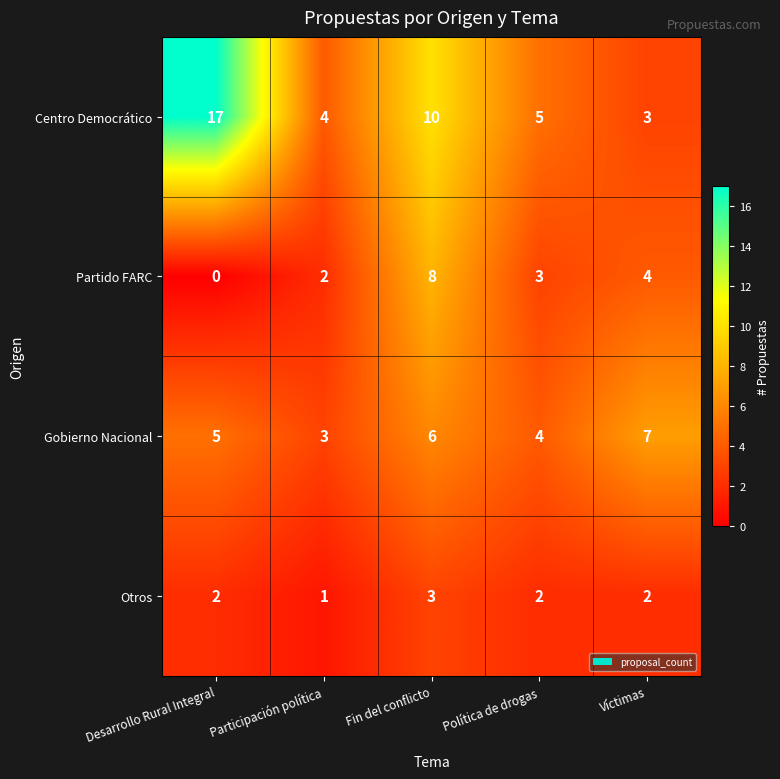

Reading left to right, transcribe all the data shown in this chart.

Centro Democrático: Desarrollo Rural Integral=17	Participación política=4	Fin del conflicto=10	Política de drogas=5	Víctimas=3
Partido FARC: Desarrollo Rural Integral=0	Participación política=2	Fin del conflicto=8	Política de drogas=3	Víctimas=4
Gobierno Nacional: Desarrollo Rural Integral=5	Participación política=3	Fin del conflicto=6	Política de drogas=4	Víctimas=7
Otros: Desarrollo Rural Integral=2	Participación política=1	Fin del conflicto=3	Política de drogas=2	Víctimas=2